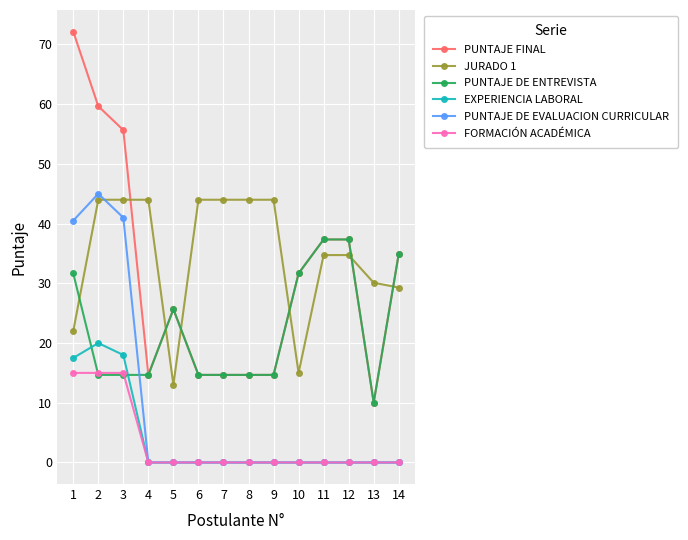

What is the difference between the maximum and minimum values in the EXPERIENCIA LABORAL series?

20.0